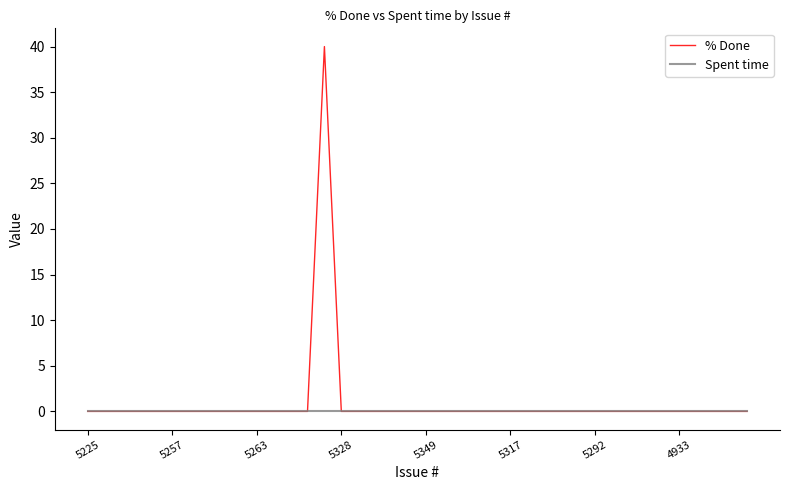

How many lines are shown in the chart?

2